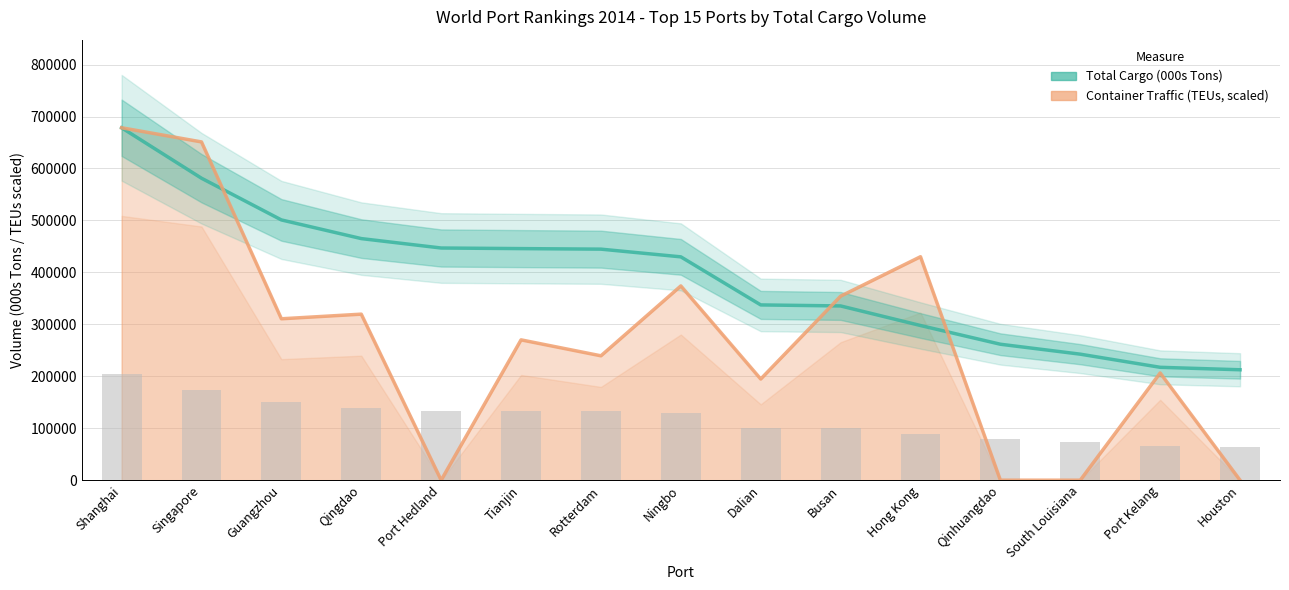

Which series has the largest total across all categories?

Total Cargo (000s Tons)